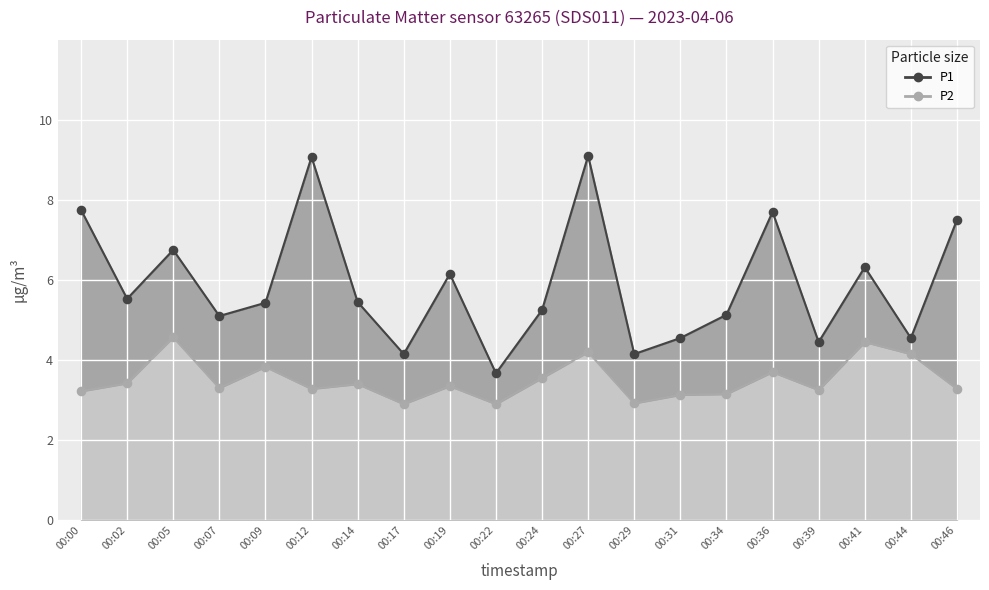

Which series has the largest Y range (max minus min)?

P1